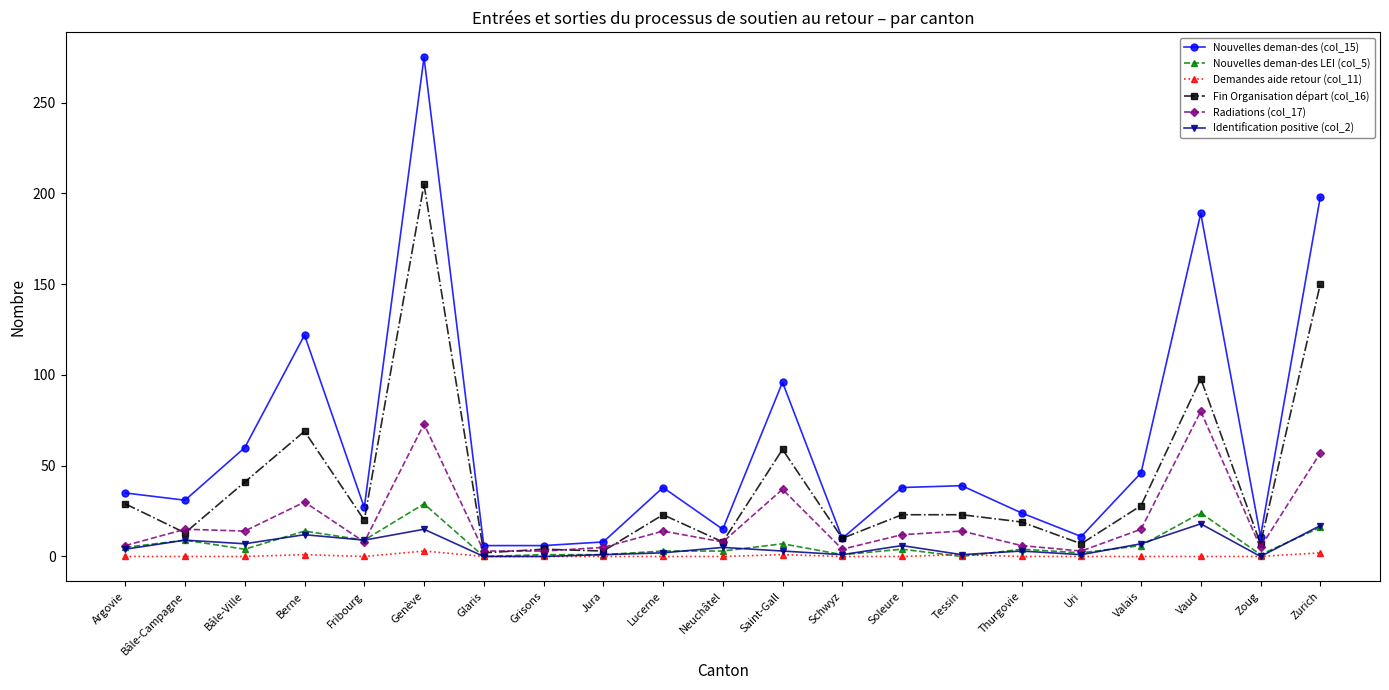

Which series has the largest total across all categories?

Nouvelles deman-des (col_15)